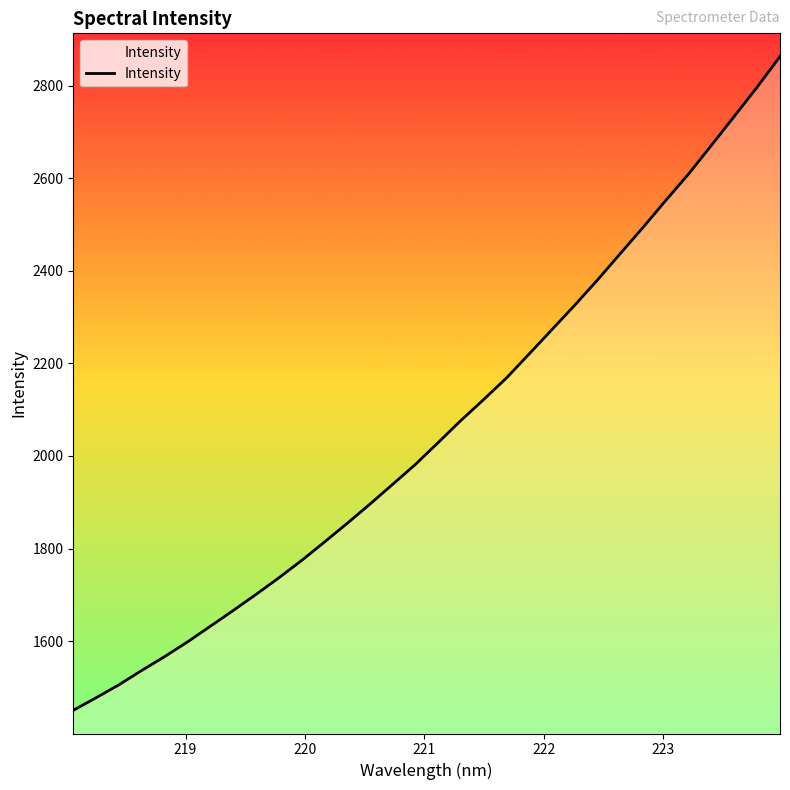

What is the minimum value shown in the chart?

1450.8